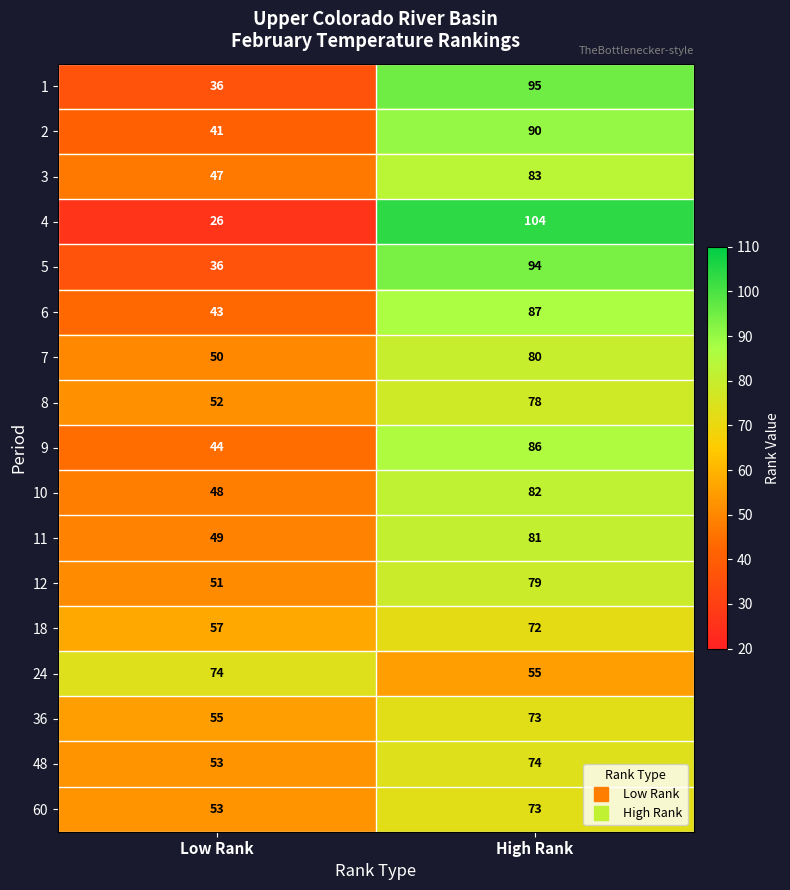

The 4 series shows 104 at High Rank. True or false?

True